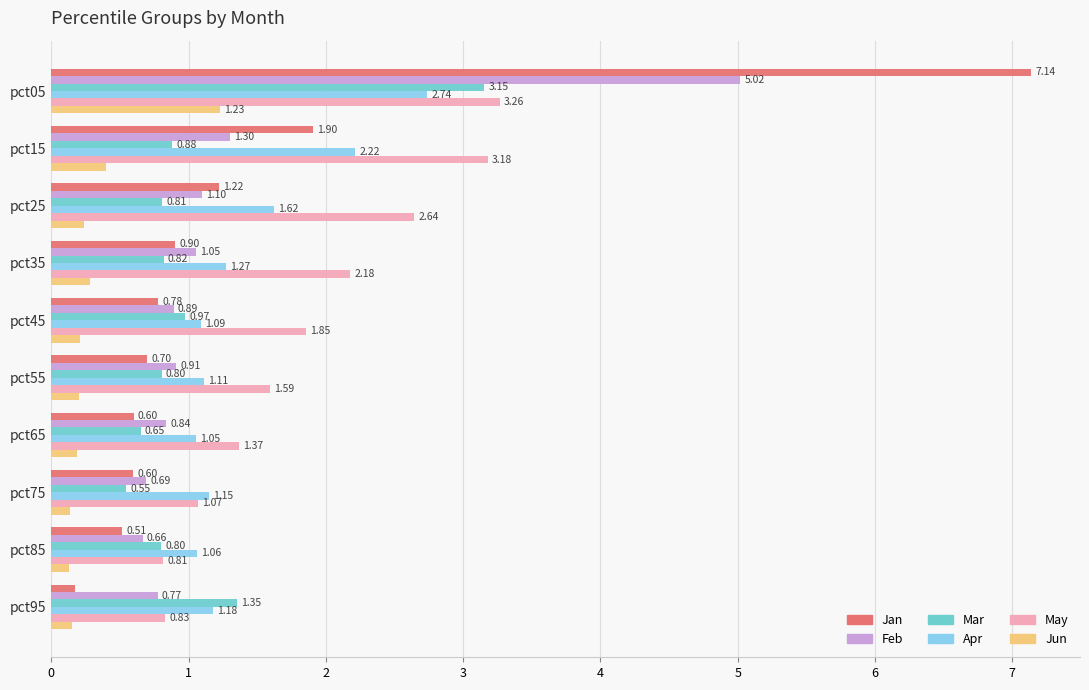

What is the spread (max minus min) of values at pct35?

1.9